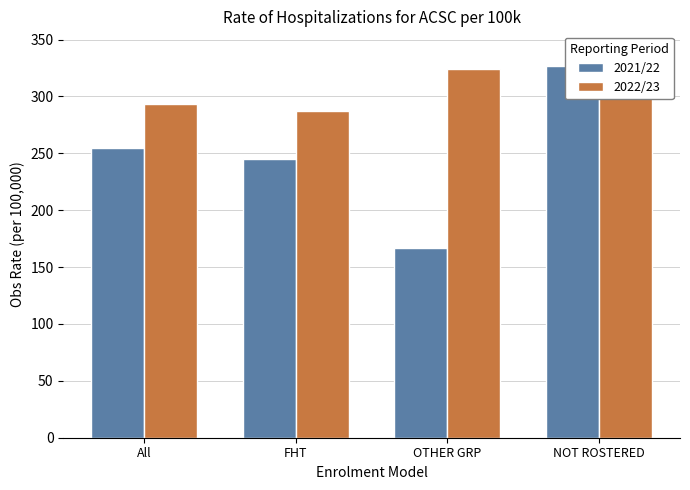

True or false: 2022/23 has a value of 287.1 at FHT.

True